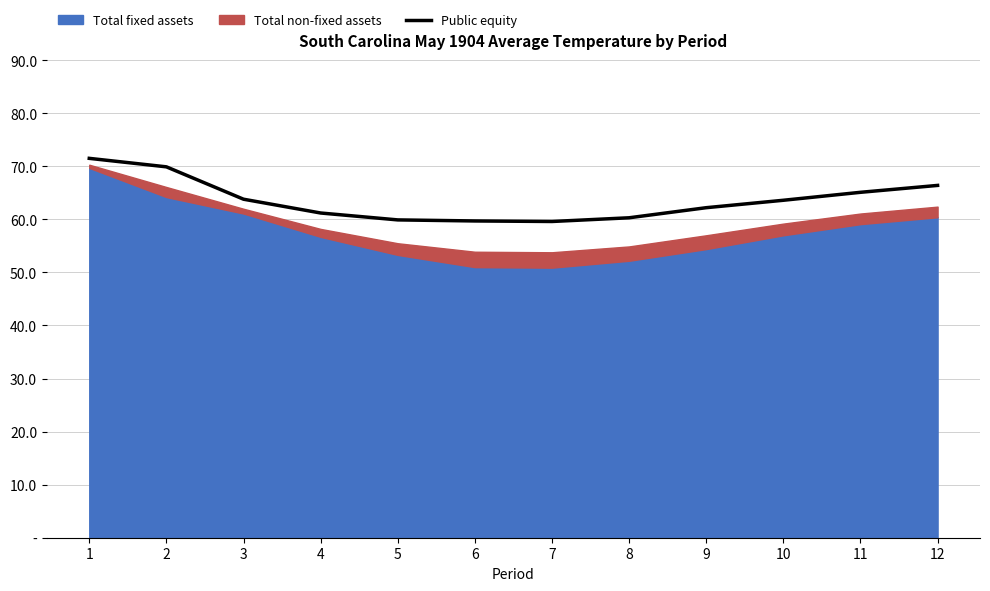

What is the sum of all values?

763.2